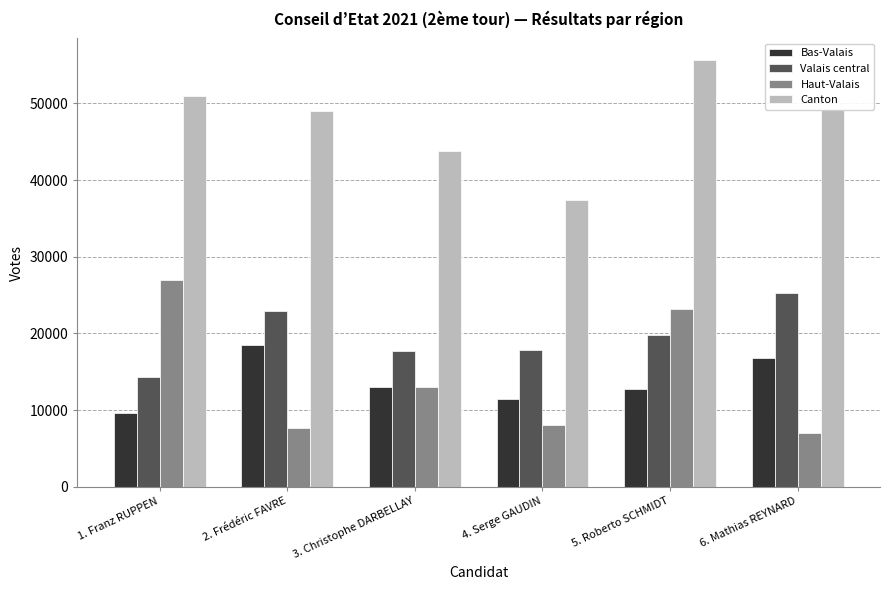

How many data points in Canton are less than 49094?

3